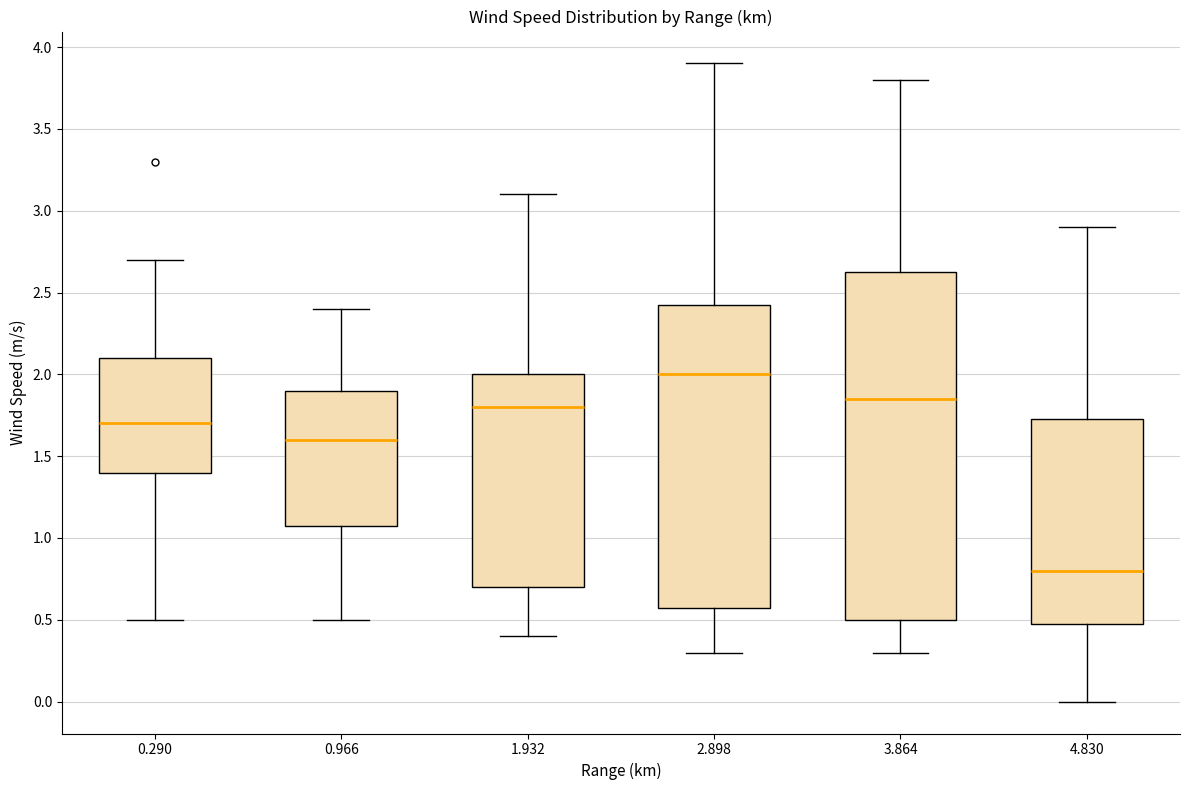

Reading left to right, transcribe this box plot: for each box, give where its median line is, the range the box spans, and where its two whiskers end, as read against the y-axis. The values are not printed on the chart, so give them approximately, as read against the axis.

0.290: median 1.70, box 1.40 to 2.10, whiskers 0.50 to 2.70
0.966: median 1.60, box 1.10 to 1.90, whiskers 0.50 to 2.40
1.932: median 1.80, box 0.70 to 2.00, whiskers 0.40 to 3.10
2.898: median 2.00, box 0.60 to 2.45, whiskers 0.30 to 3.90
3.864: median 1.85, box 0.50 to 2.65, whiskers 0.30 to 3.80
4.830: median 0.80, box 0.50 to 1.75, whiskers 0.00 to 2.90